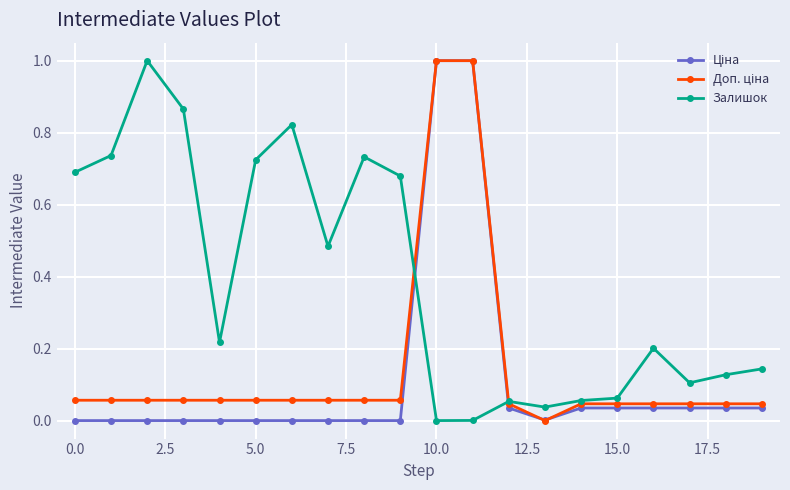

Which series has the largest total across all categories?

Залишок